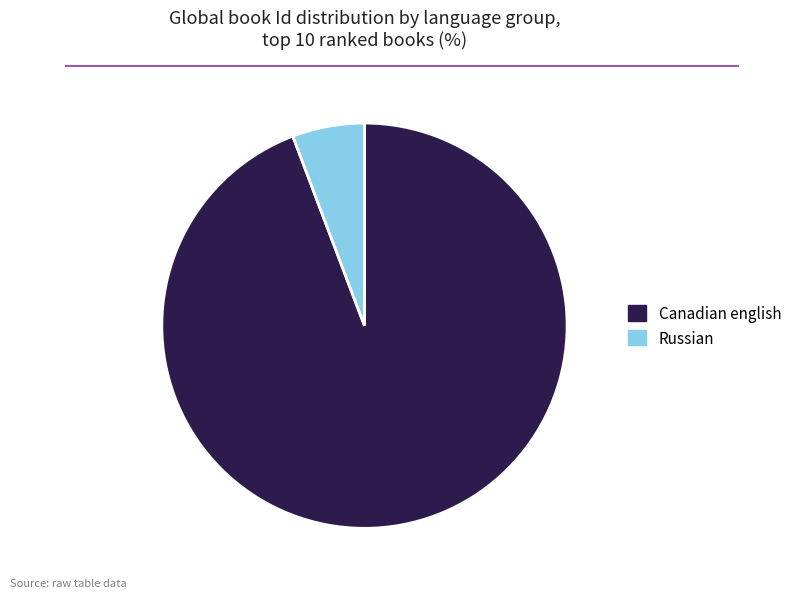

Do Canadian english and Russian together represent more than half of the pie?

Yes